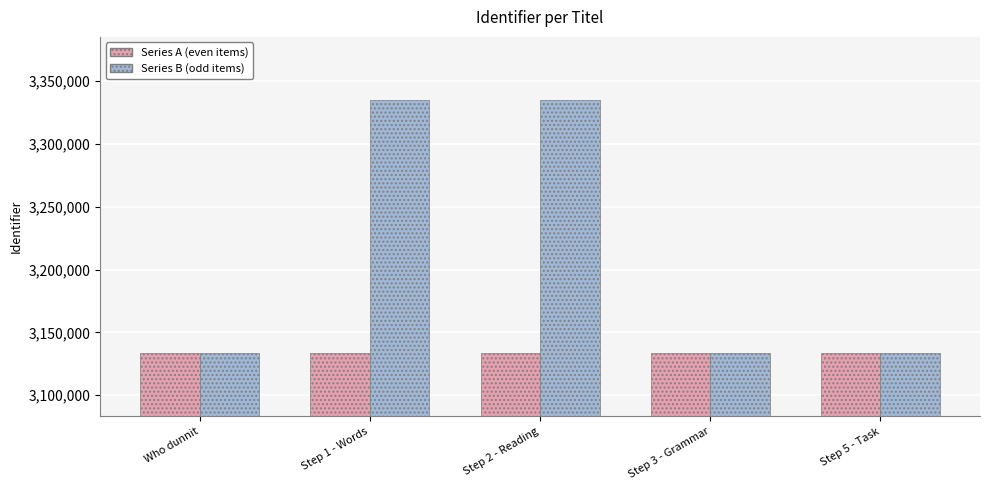

Is the value of Series A (even items) at Step 3 - Grammar greater than the value of Series B (odd items) at Step 2 - Reading?

No